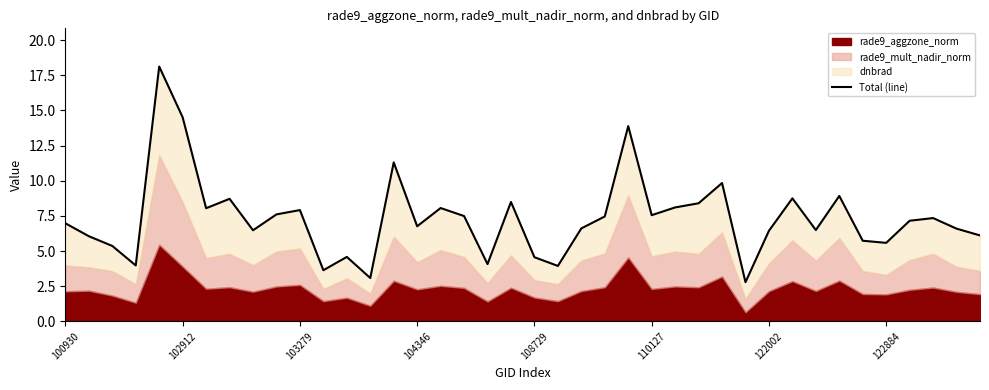

Reading left to right, what are all the values shown in this chart?

7.0	6.1	5.4	4.0	18.1	14.5	8.0	8.7	6.5	7.6	7.9	3.6	4.6	3.1	11.3	6.8	8.1	7.5	4.1	8.5	4.6	3.9	6.6	7.5	13.9	7.6	8.1	8.4	9.8	2.8	6.4	8.7	6.5	8.9	5.7	5.6	7.2	7.3	6.6	6.1